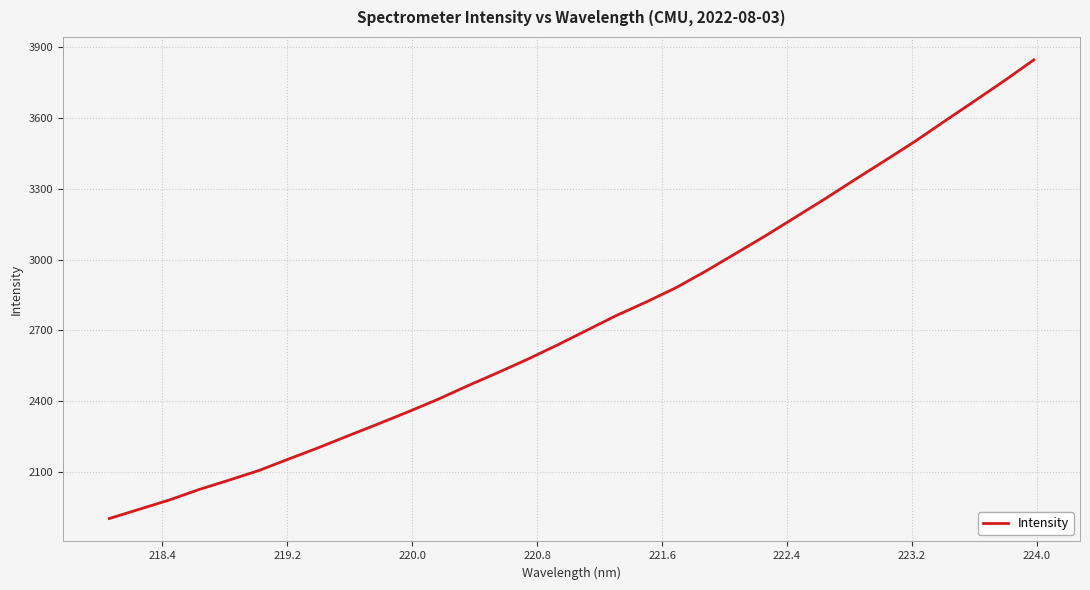

What is the smallest value displayed?

1902.1